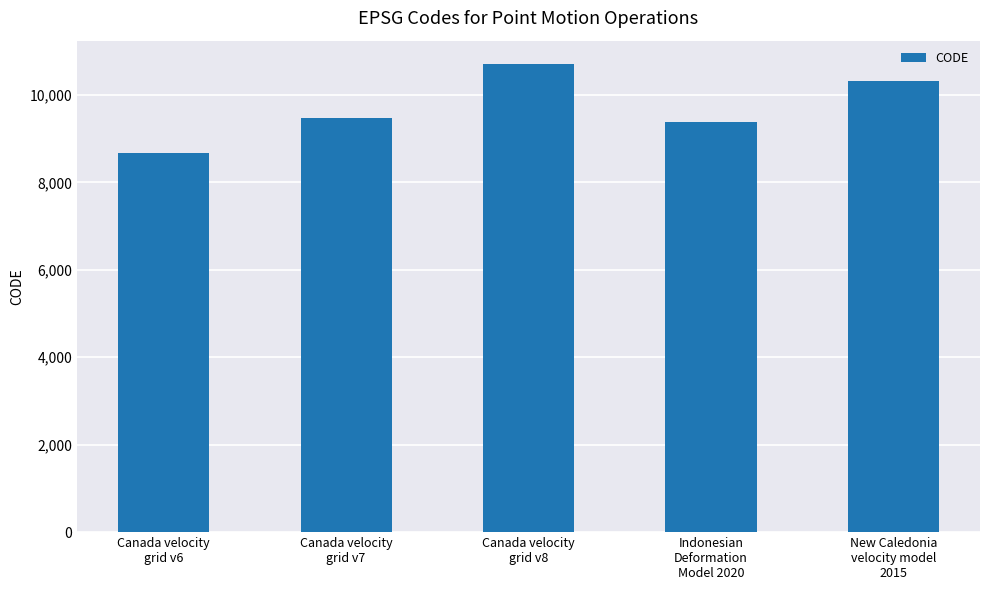

What is the sum of all values?

48564